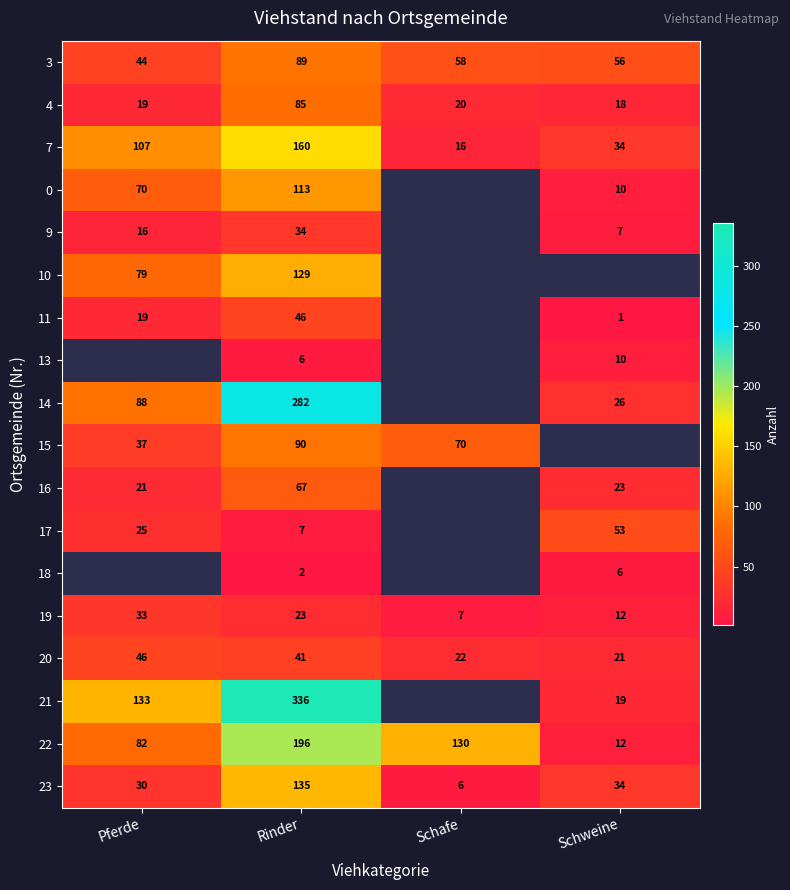

Which has a higher value, Rinder or Pferde?

Rinder